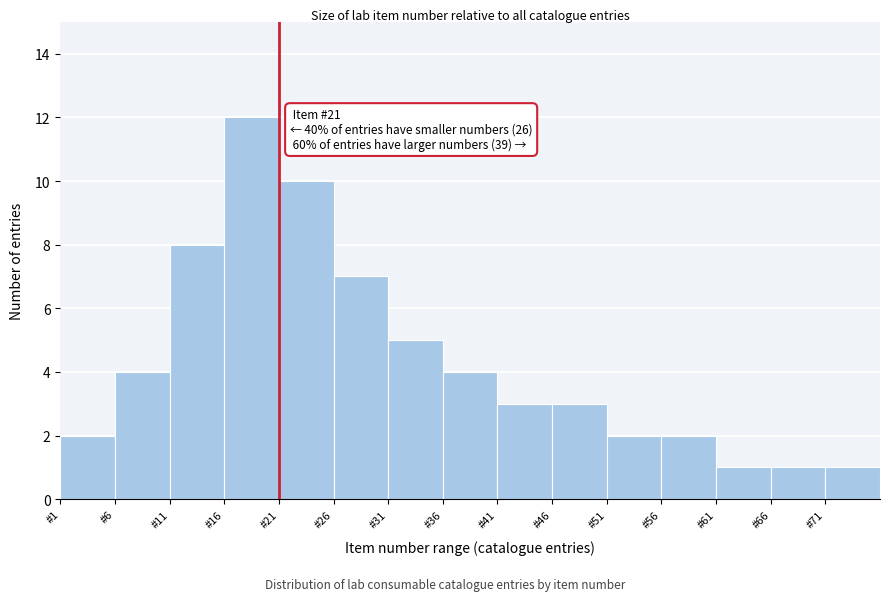

Which range on the x-axis has the tallest bar?

16 to 21